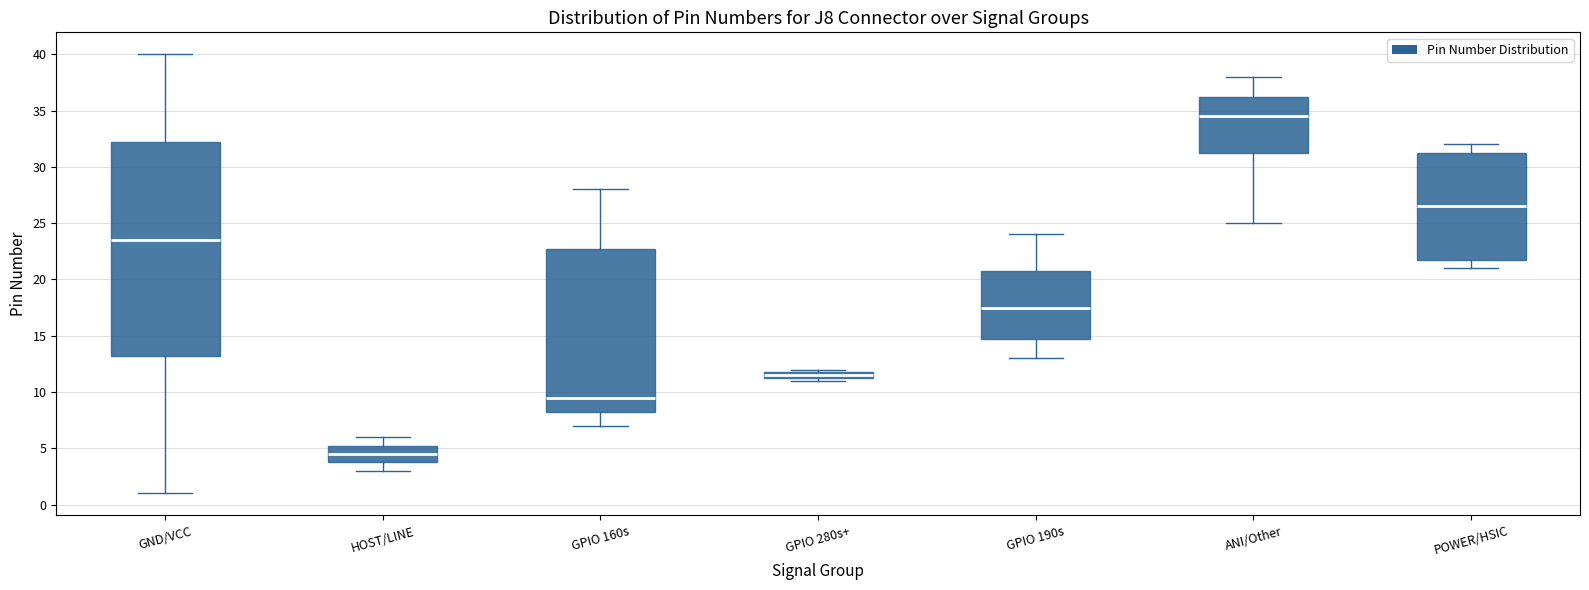

Comparing the boxes themselves (not the whiskers), which one is the tallest?

GND/VCC